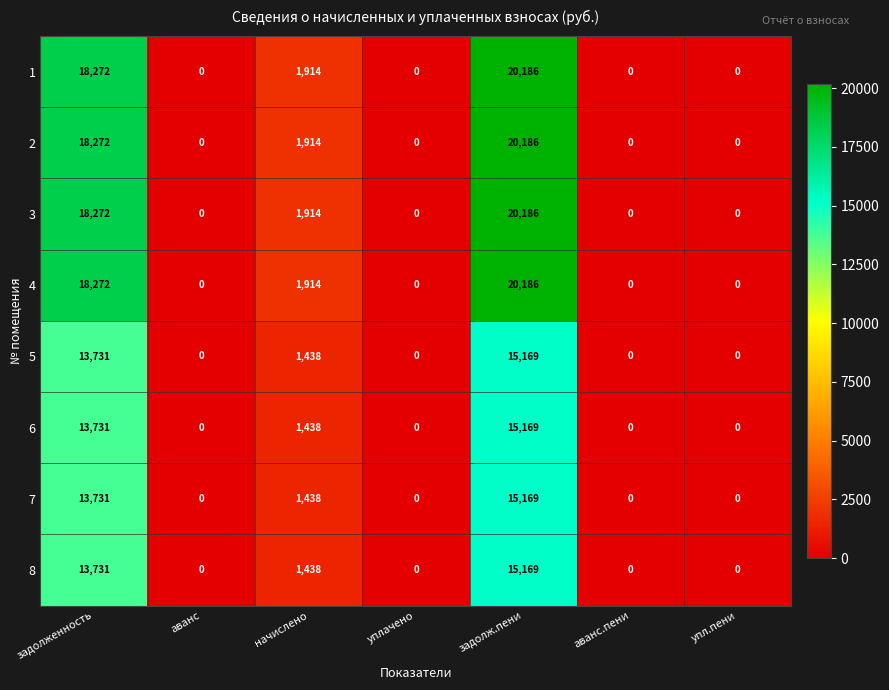

What is the difference between the 4 values at начислено and задолженность?

16358